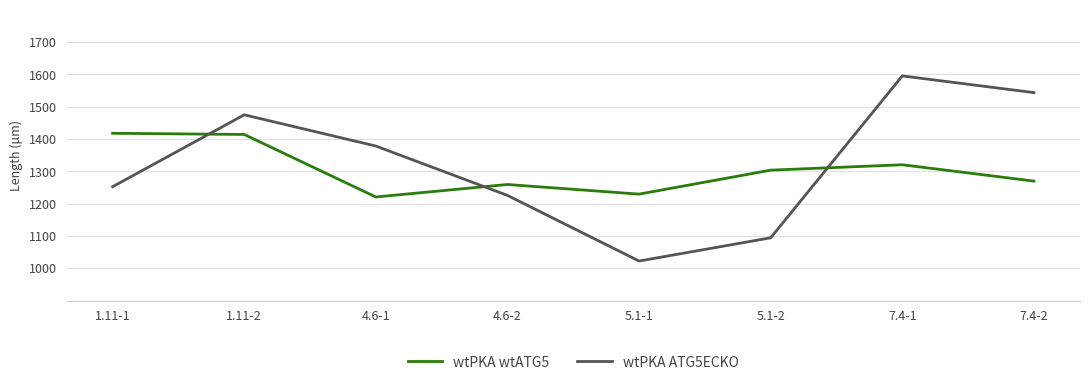

Reading left to right, extract all data points from this chart.

wtPKA wtATG5: 1.11-1=1417.8	1.11-2=1414.2	4.6-1=1220.6	4.6-2=1259.3	5.1-1=1229.5	5.1-2=1303.7	7.4-1=1320.4	7.4-2=1269.8
wtPKA ATG5ECKO: 1.11-1=1252.4	1.11-2=1475.0	4.6-1=1378.4	4.6-2=1225.5	5.1-1=1022.3	5.1-2=1094.3	7.4-1=1595.4	7.4-2=1543.7